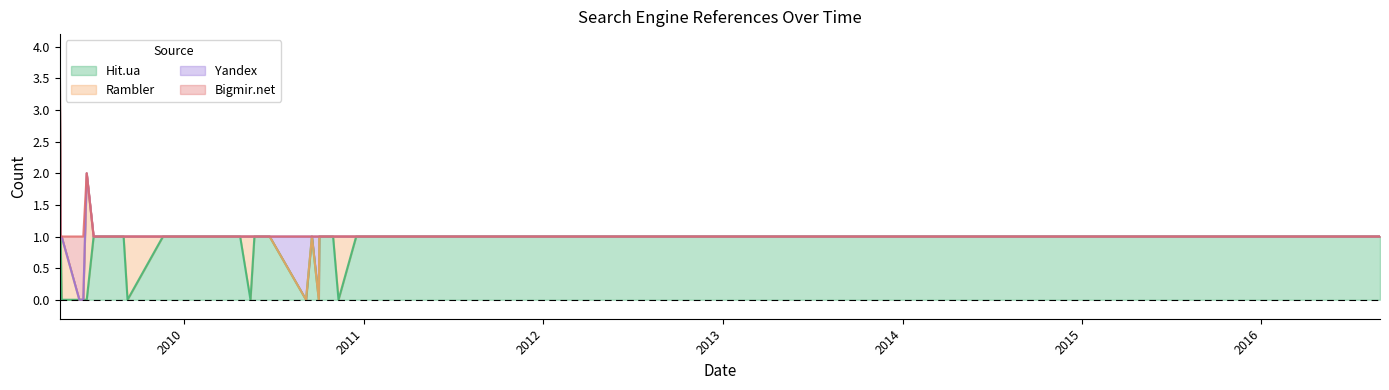

Rank the series at 2013-03-31 from lowest to highest value.

Rambler, Yandex, Bigmir.net, Hit.ua